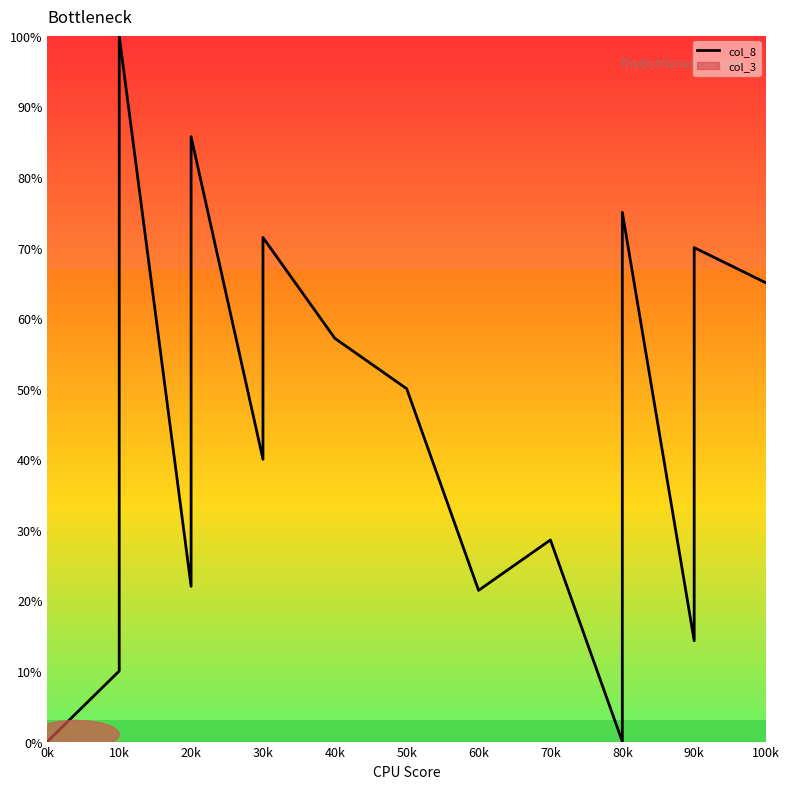

Which has a higher value, 10k or 70k?

10k